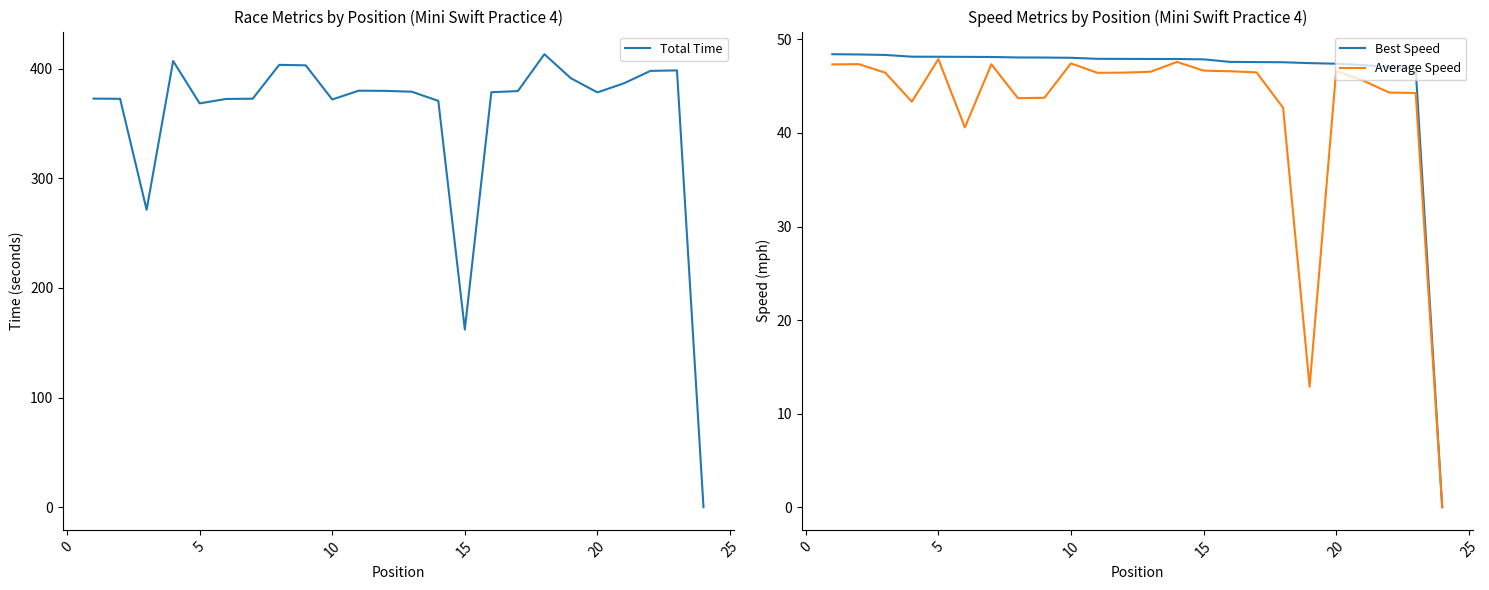

What is the highest value of the Average Speed series?

47.9